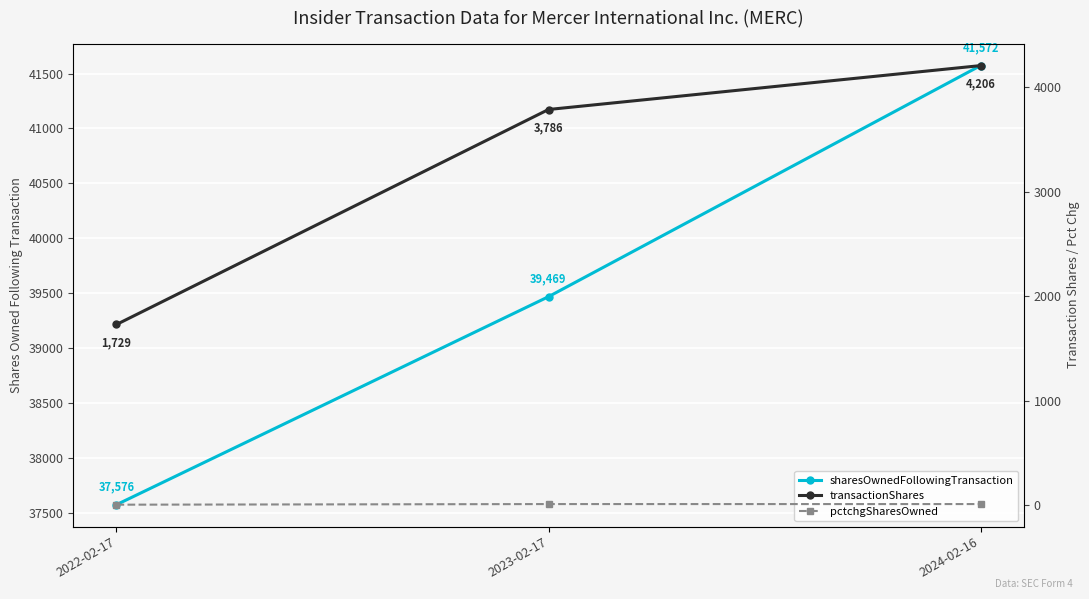

Count the sharesOwnedFollowingTransaction values in the range 37576 to 41572.

3